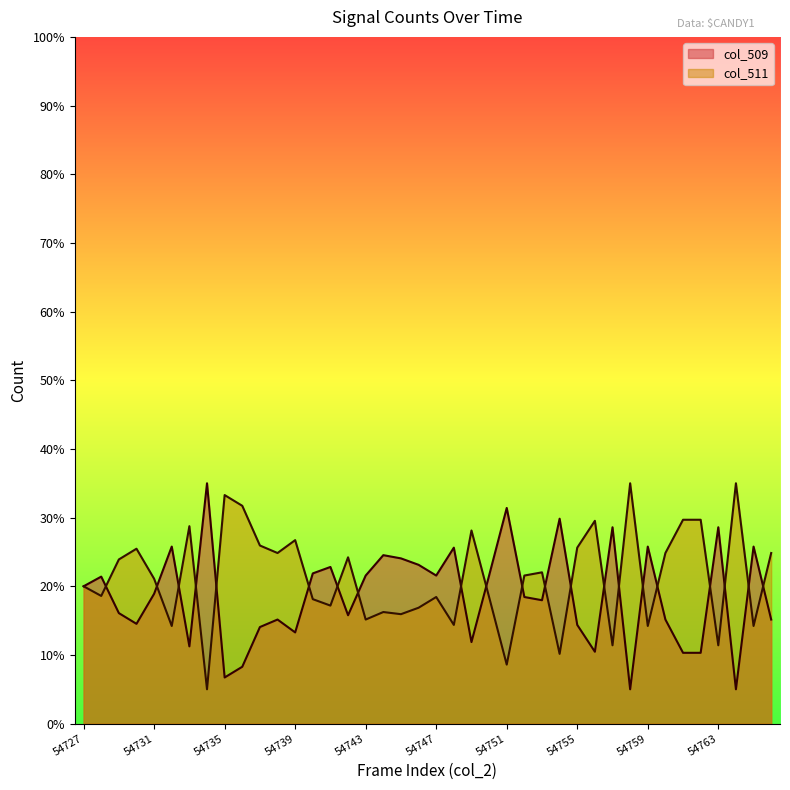

Reading right to left, extract all data points from this chart.

col_509: 54766=15.2	54765=25.8	54764=5.0	54763=28.6	54762=10.3	54761=10.3	54760=15.2	54759=25.8	54758=5.0	54757=28.6	54756=10.5	54755=14.4	54754=29.8	54753=18.0	54752=18.4	54751=31.4	54750=21.6	54749=11.9	54748=25.6	54747=21.6	54746=23.1	54745=24.1	54744=24.5	54743=21.6	54742=15.8	54741=22.8	54740=21.9	54739=13.3	54738=15.2	54737=14.1	54736=8.3	54735=6.7	54734=35.0	54733=11.2	54732=25.8	54731=18.9	54730=14.5	54729=16.1	54728=21.4	54727=20.0
col_511: 54766=24.8	54765=14.2	54764=35.0	54763=11.4	54762=29.7	54761=29.7	54760=24.8	54759=14.2	54758=35.0	54757=11.4	54756=29.5	54755=25.6	54754=10.2	54753=22.0	54752=21.6	54751=8.6	54750=18.4	54749=28.1	54748=14.4	54747=18.4	54746=16.9	54745=15.9	54744=16.2	54743=15.2	54742=24.2	54741=17.2	54740=18.1	54739=26.7	54738=24.8	54737=25.9	54736=31.7	54735=33.3	54734=5.0	54733=28.8	54732=14.2	54731=21.1	54730=25.5	54729=23.9	54728=18.6	54727=20.0